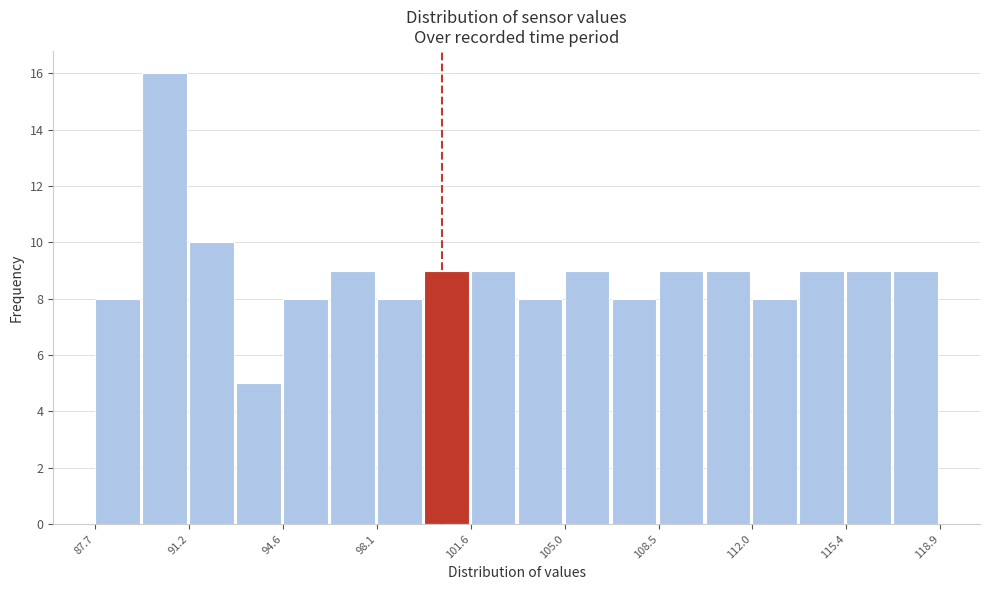

Read against the x-axis, roughly where is the centre of the tallest bar?

90.5